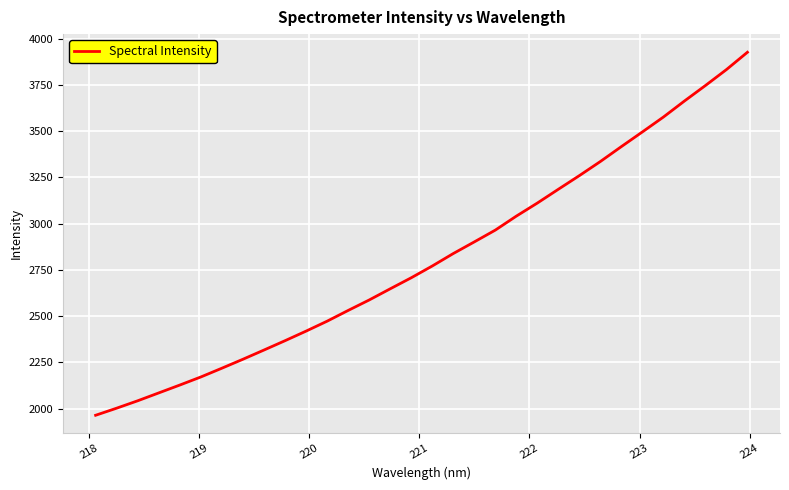

What is the minimum value shown in the chart?

1964.0